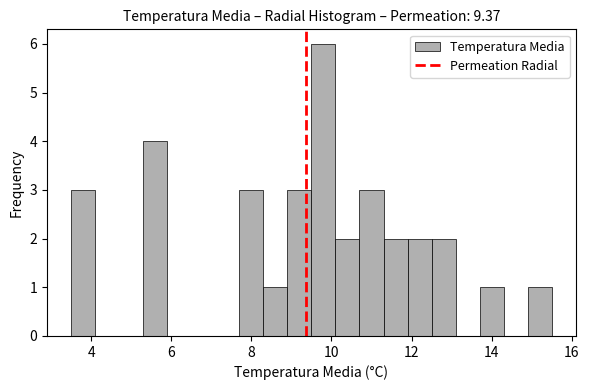

Read against the x-axis, roughly where is the centre of the tallest bar?

9.8